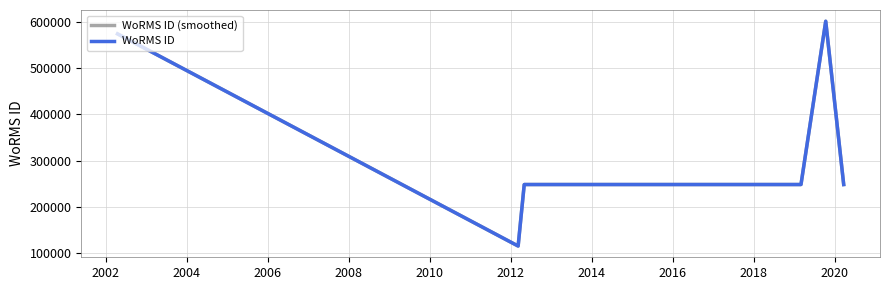

True or false: WoRMS ID (smoothed) and WoRMS ID intersect in this chart.

False